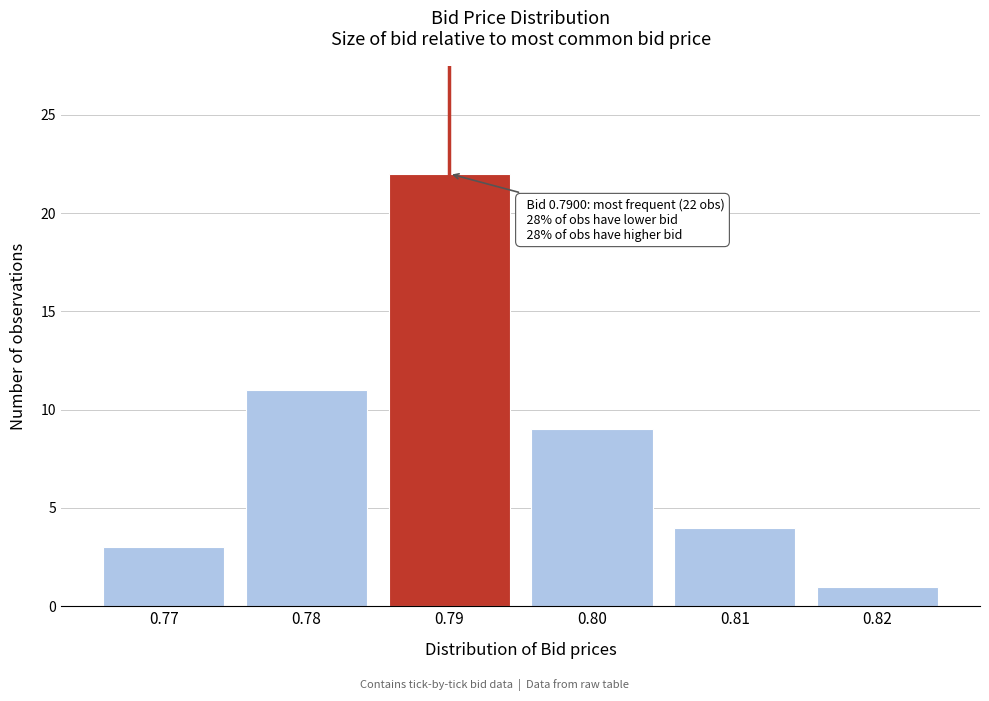

Reading right to left, list all the values displayed in this chart.

1	4	9	22	11	3